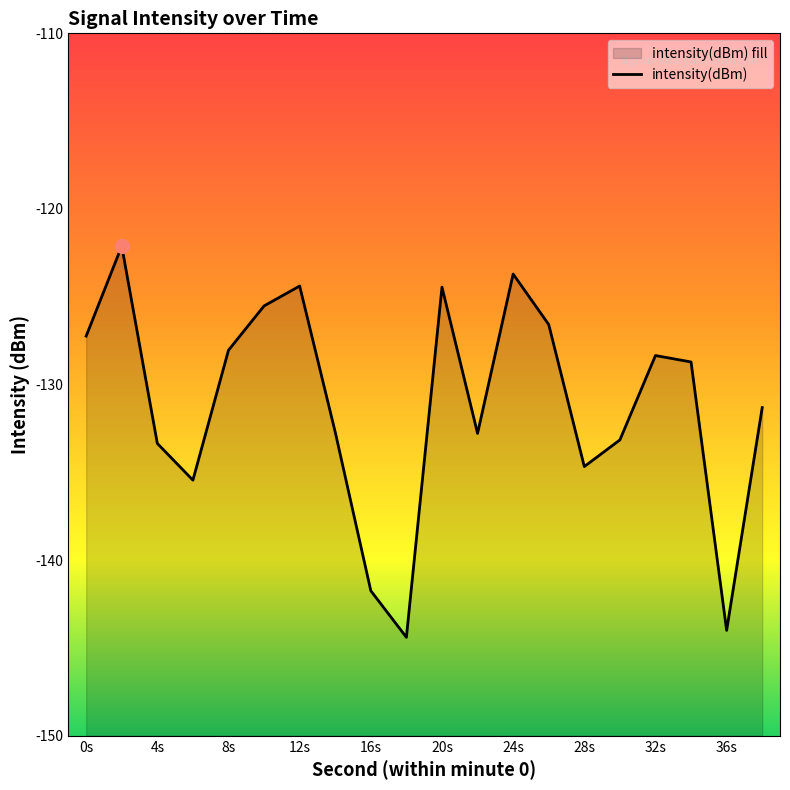

What is the smallest value displayed?

-144.4